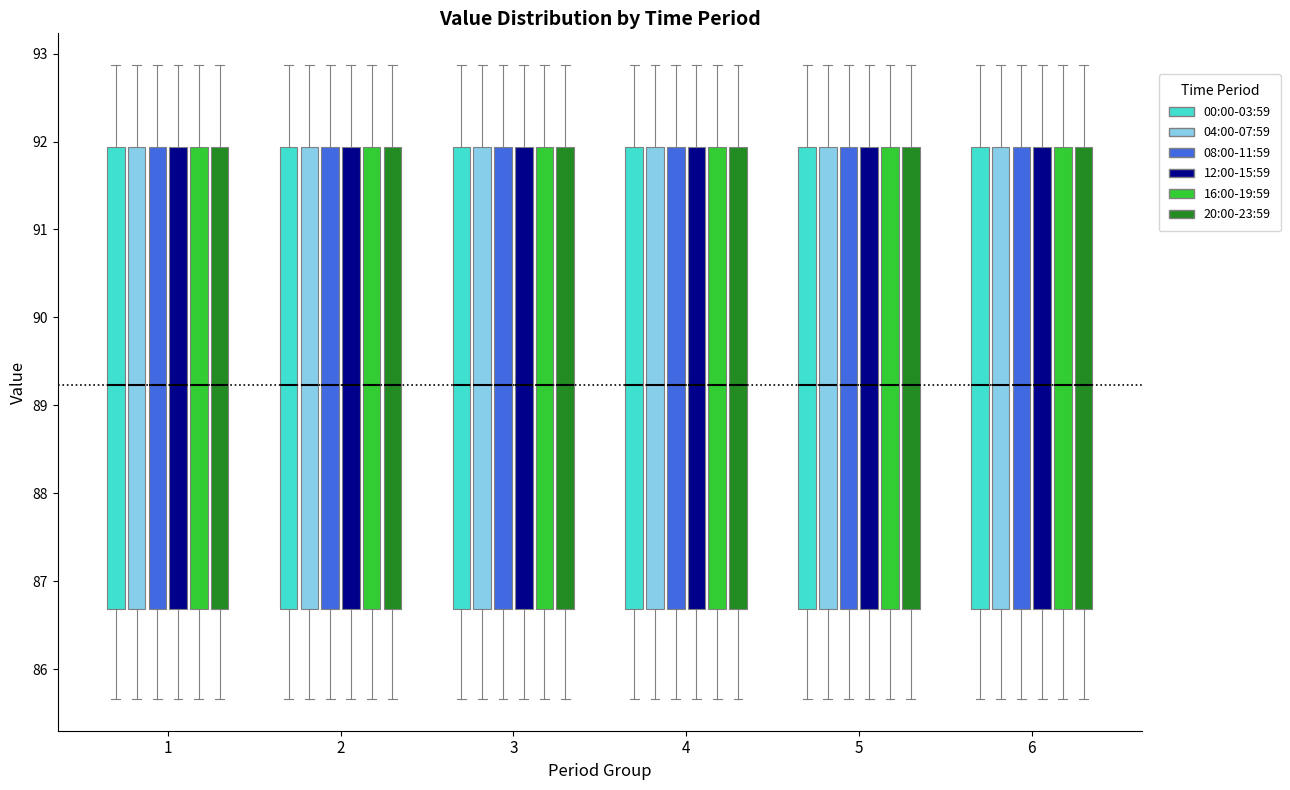

Where does the lower whisker of the box for 5 (12:00-15:59) end on the y-axis? The values are not printed on the chart, so give them approximately, as read against the axis.

85.7